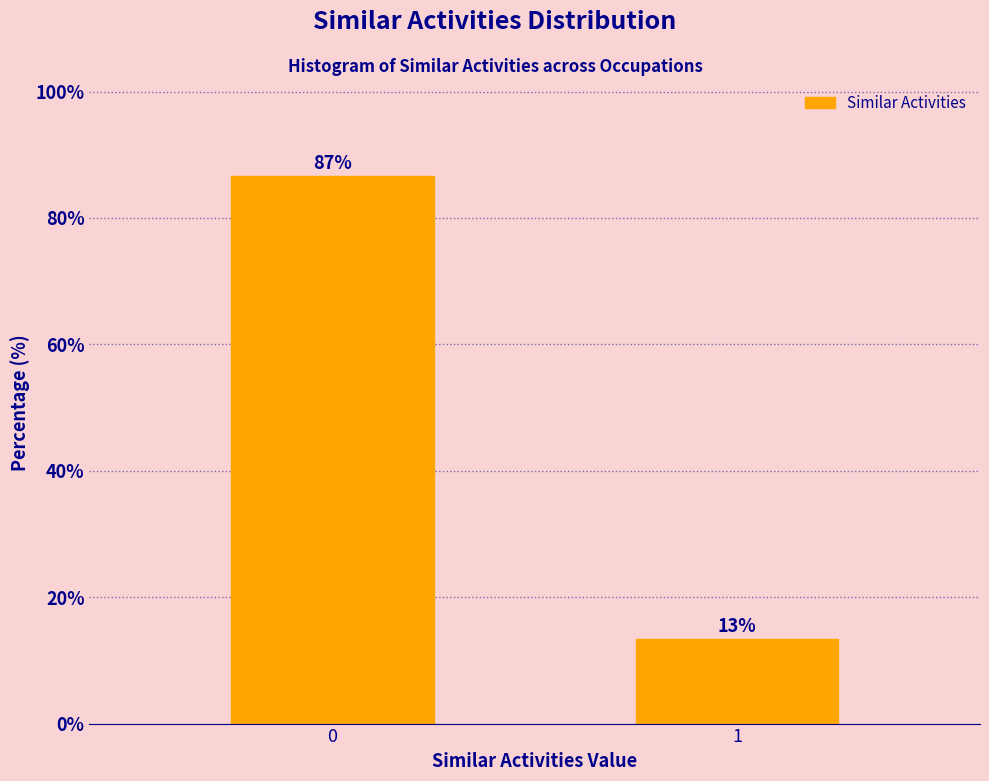

What is the value of the 2nd bar from the left?

13.3